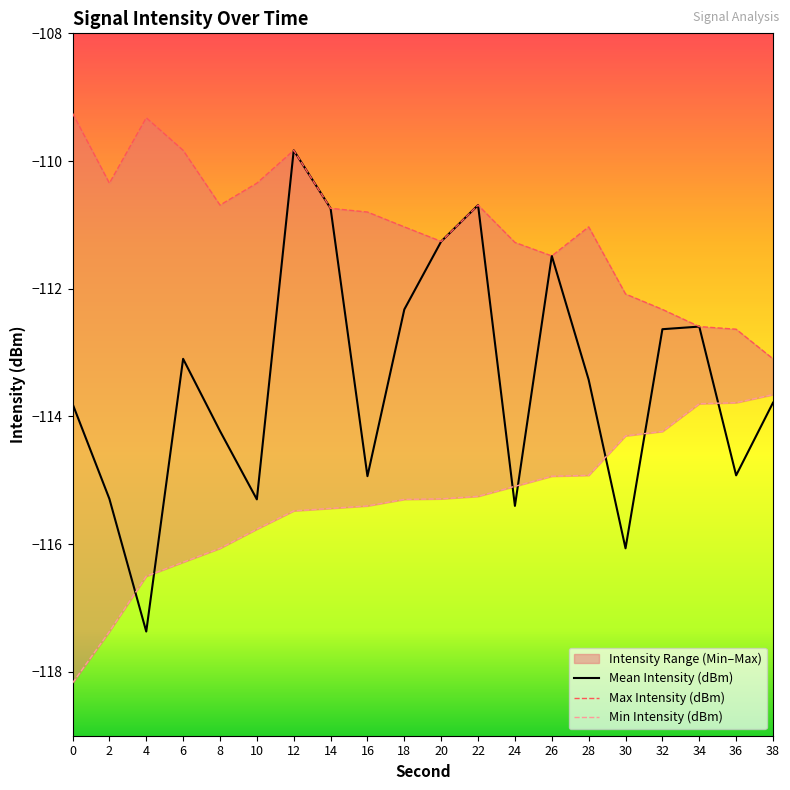

List the series in order of their peak value, highest first.

Max Intensity (dBm), Mean Intensity (dBm), Min Intensity (dBm)